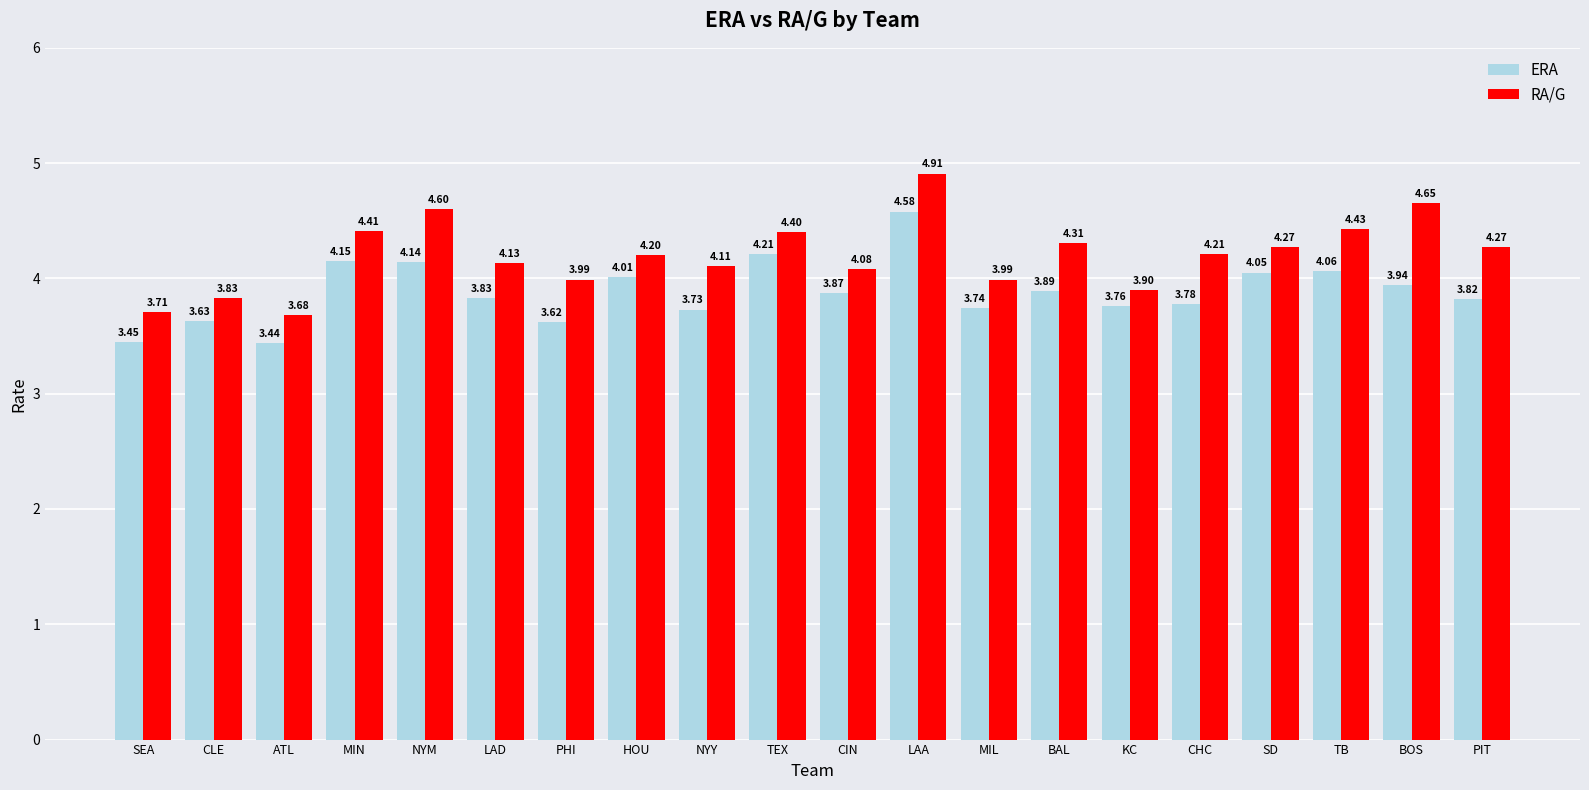

The value of ERA at MIN is 2.7. True or false?

False